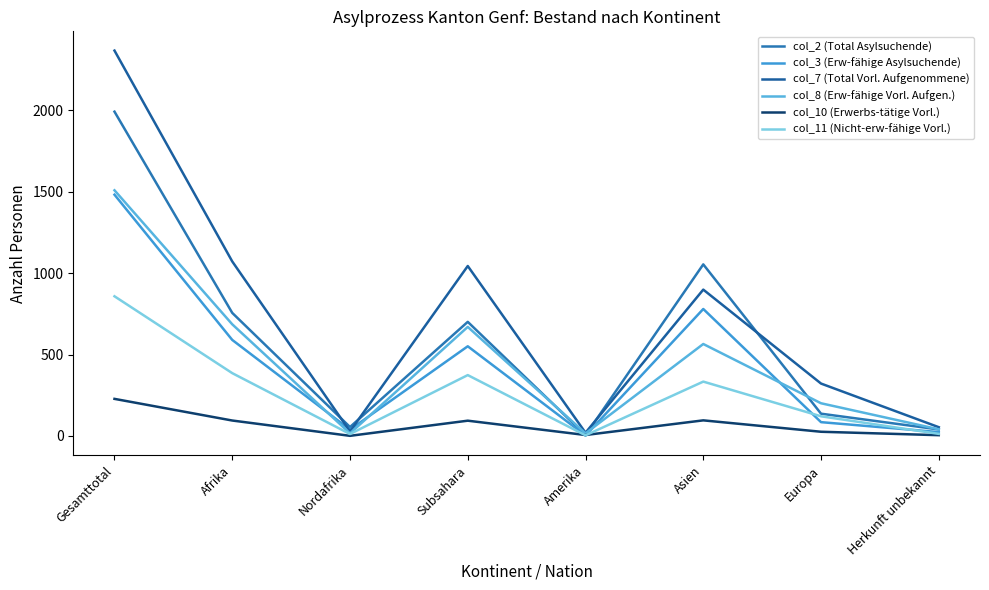

True or false: col_10 (Erwerbs-tätige Vorl.) has a value of 94 at Subsahara.

True